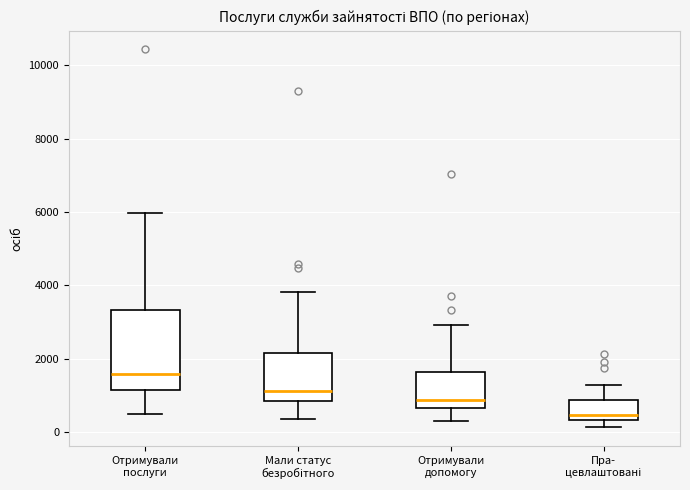

Where does the median line of the box for Отримували послуги sit on the y-axis? The values are not printed on the chart, so give them approximately, as read against the axis.

1600